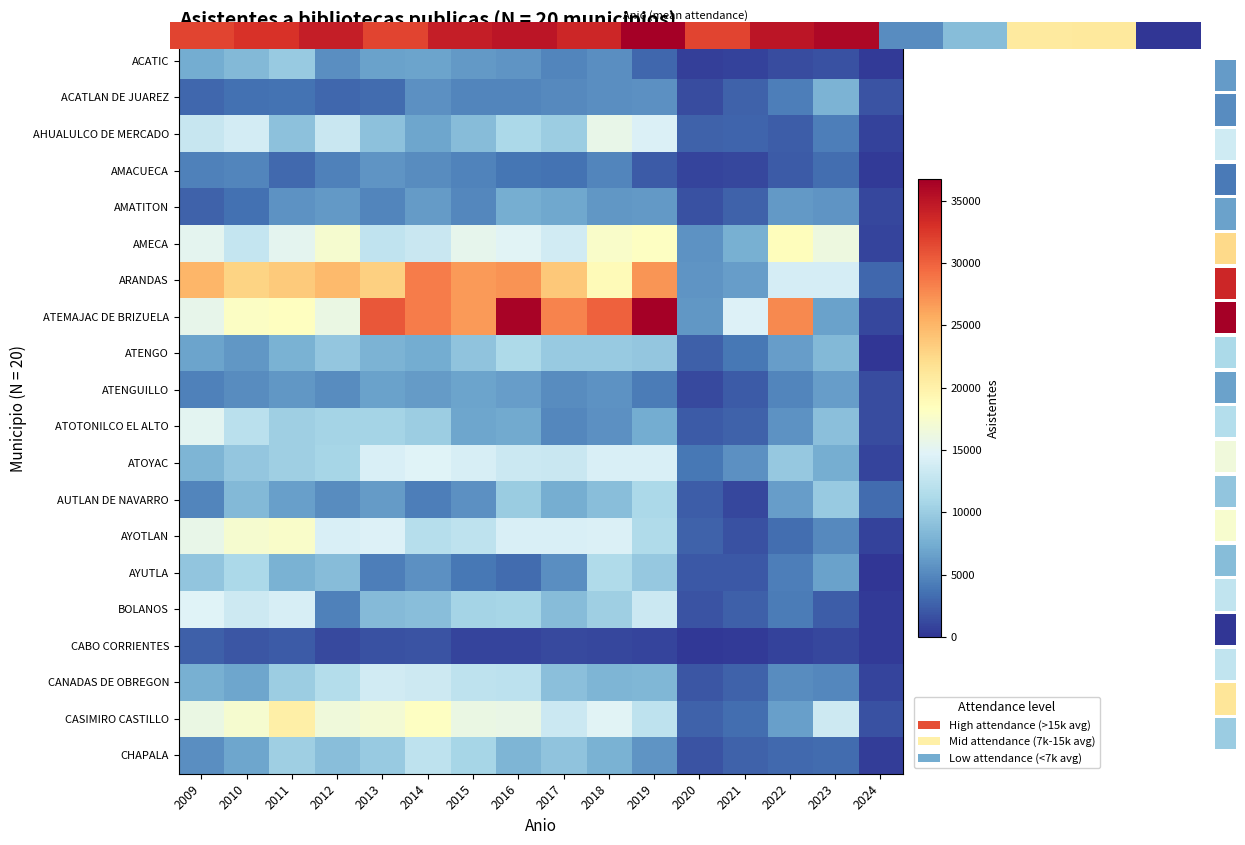

What is the spread (max minus min) of values at 2009?

22541.0